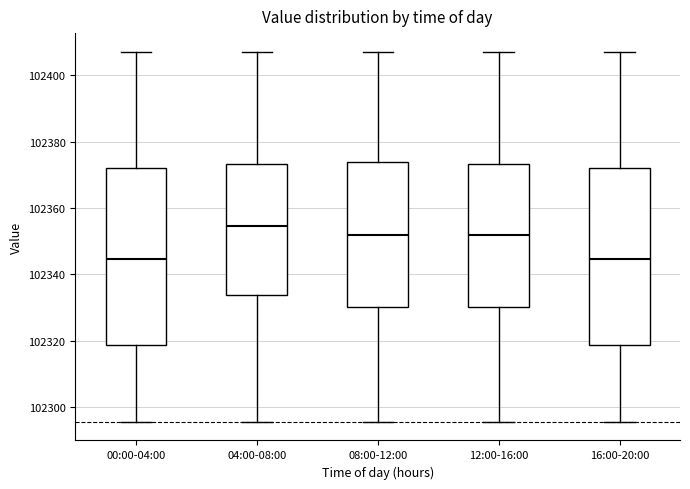

Where is the lower edge of the box for 16:00-20:00 on the y-axis? The values are not printed on the chart, so give them approximately, as read against the axis.

102318